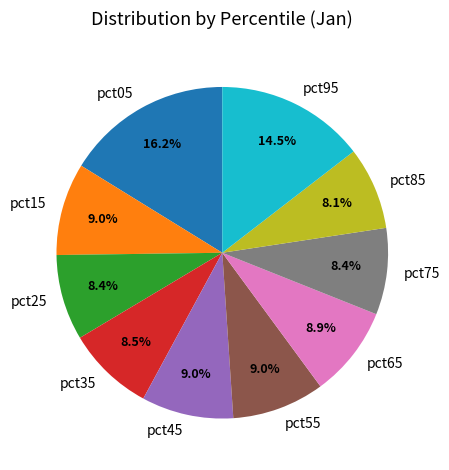

To the nearest percent, what percentage of the pie is pct15?

9%